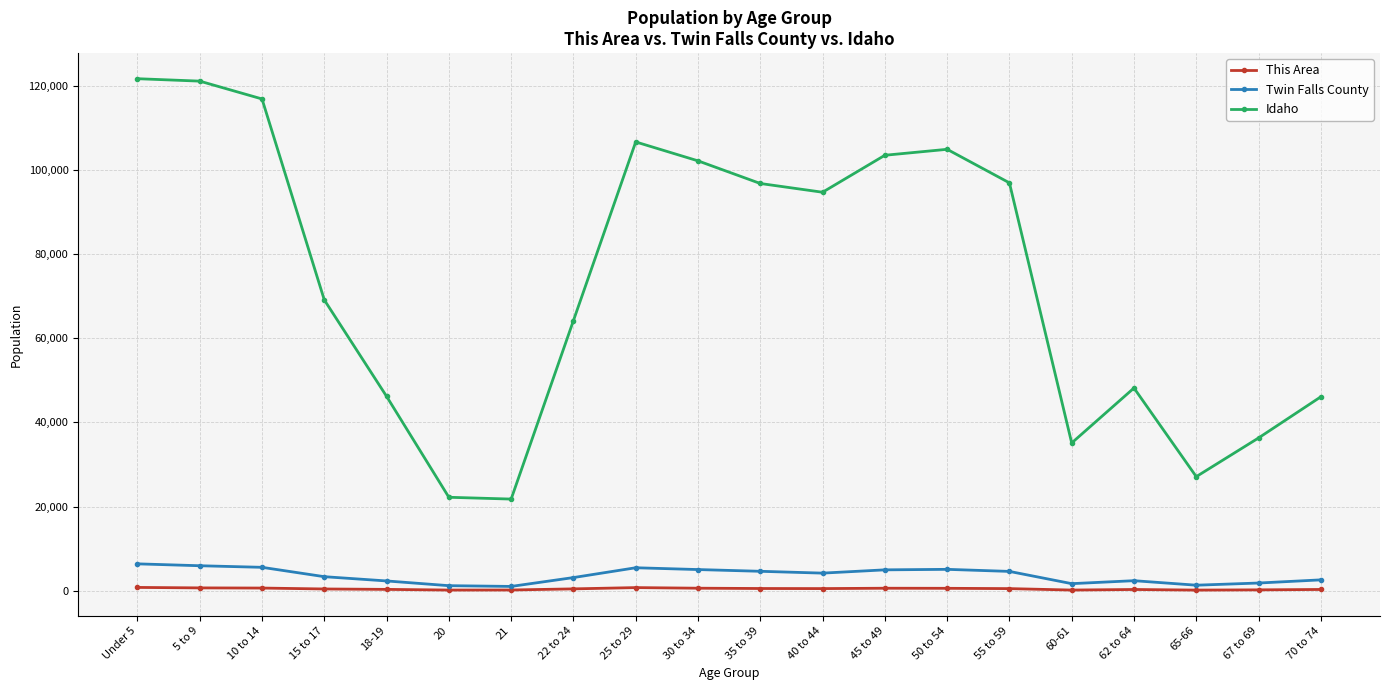

What is the average value of the Twin Falls County series?

3609